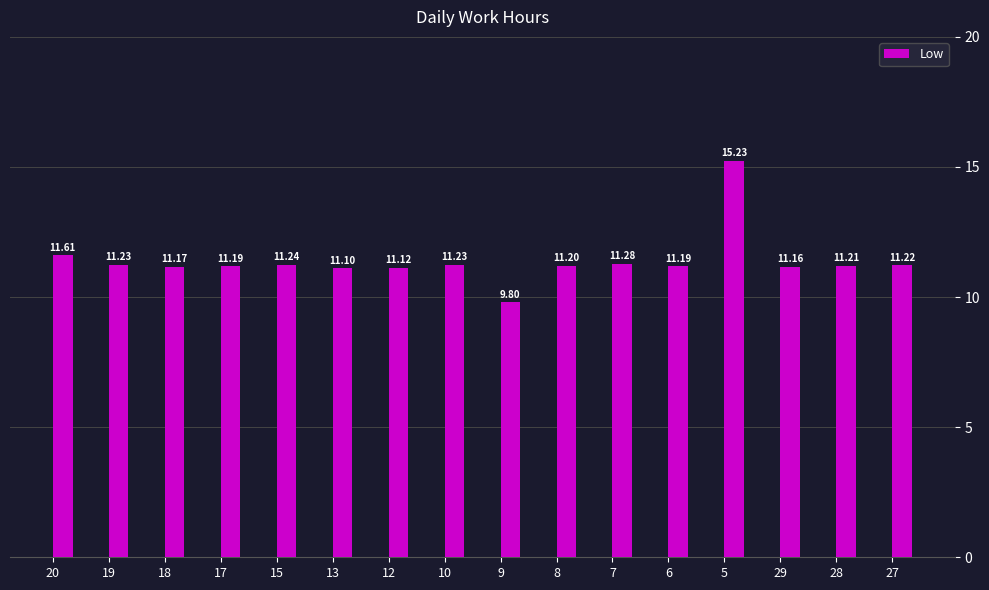

Read the value at 8.

11.2